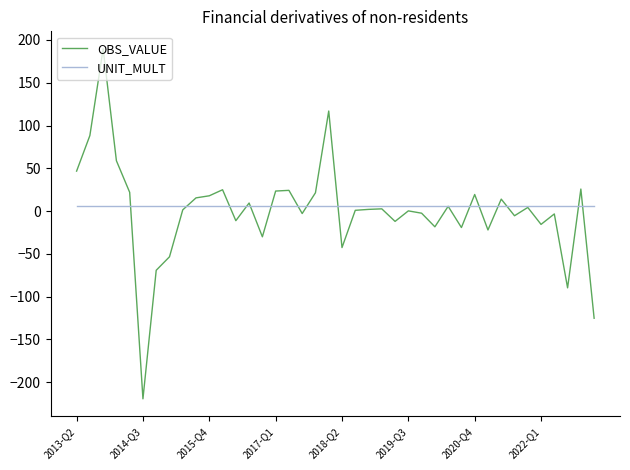

List the series in order of their peak value, highest first.

OBS_VALUE, UNIT_MULT